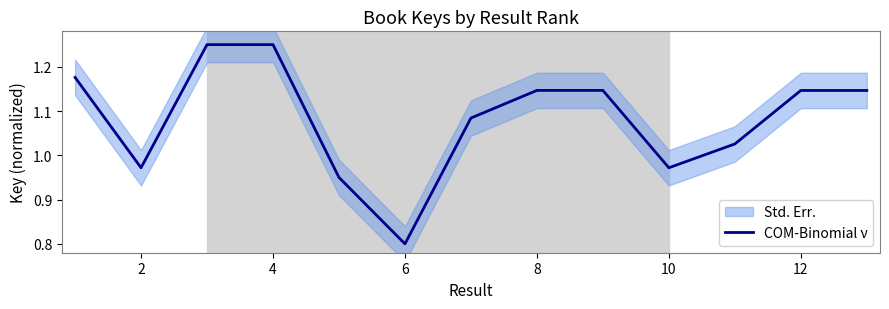

Reading left to right, extract all data points from this chart.

1.2	1.0	1.2	1.2	0.9	0.8	1.1	1.1	1.1	1.0	1.0	1.1	1.1